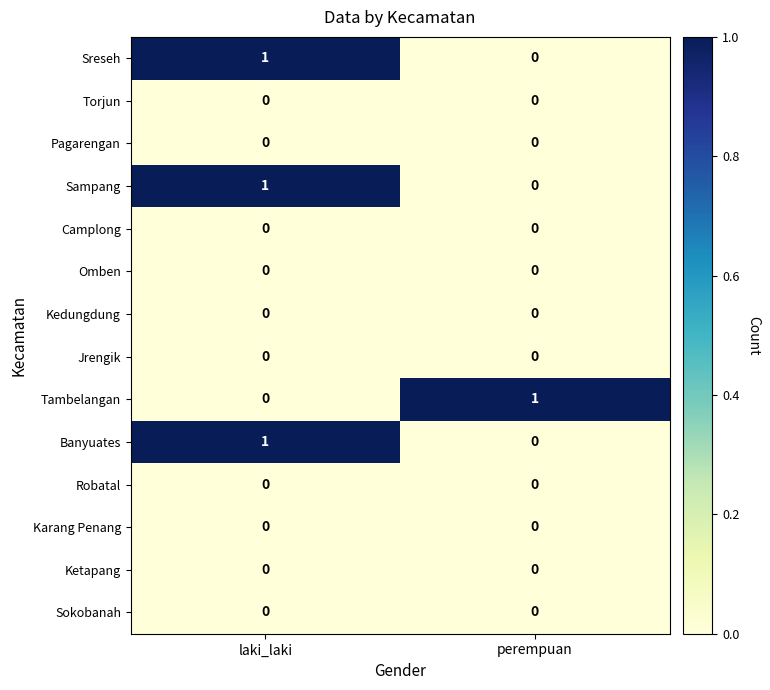

Rank the categories by Sampang value from lowest to highest.

perempuan, laki_laki